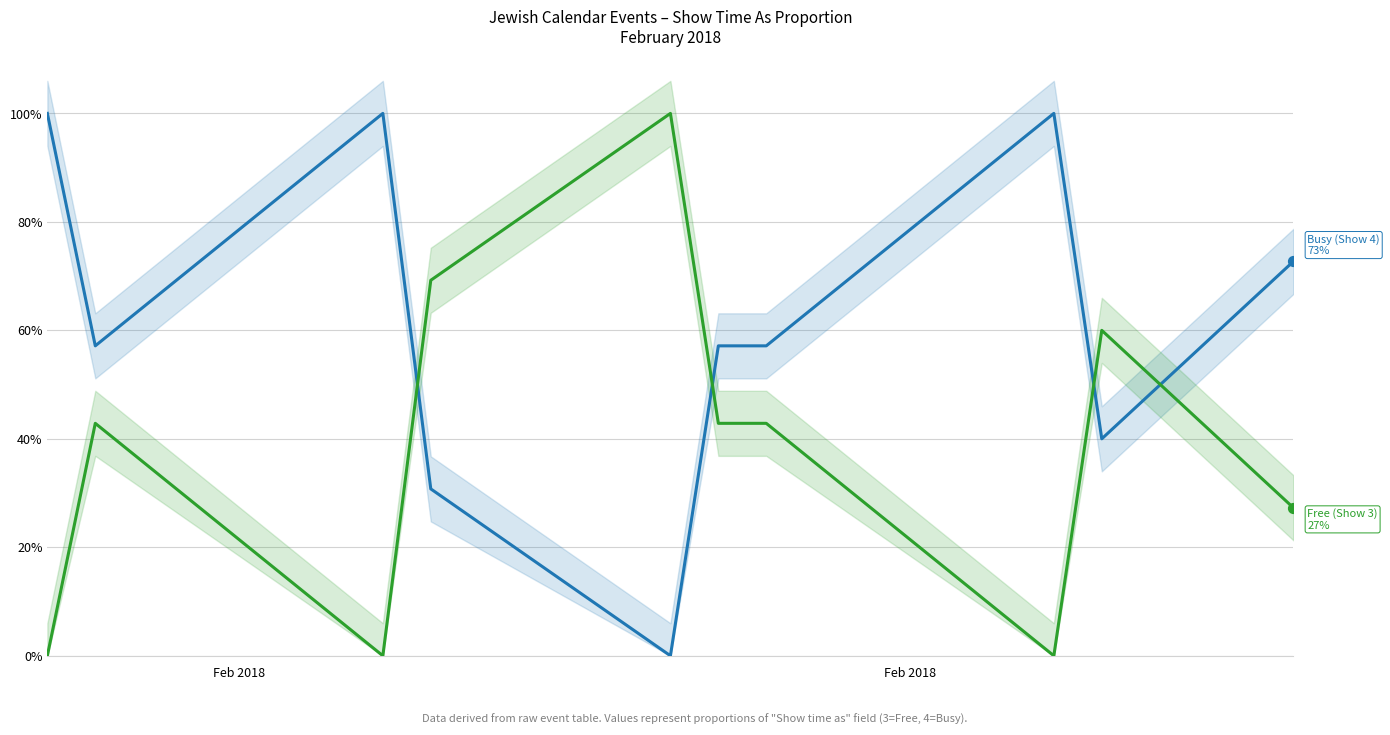

Which series reaches the minimum Y coordinate?

Show time as 4 (Busy)